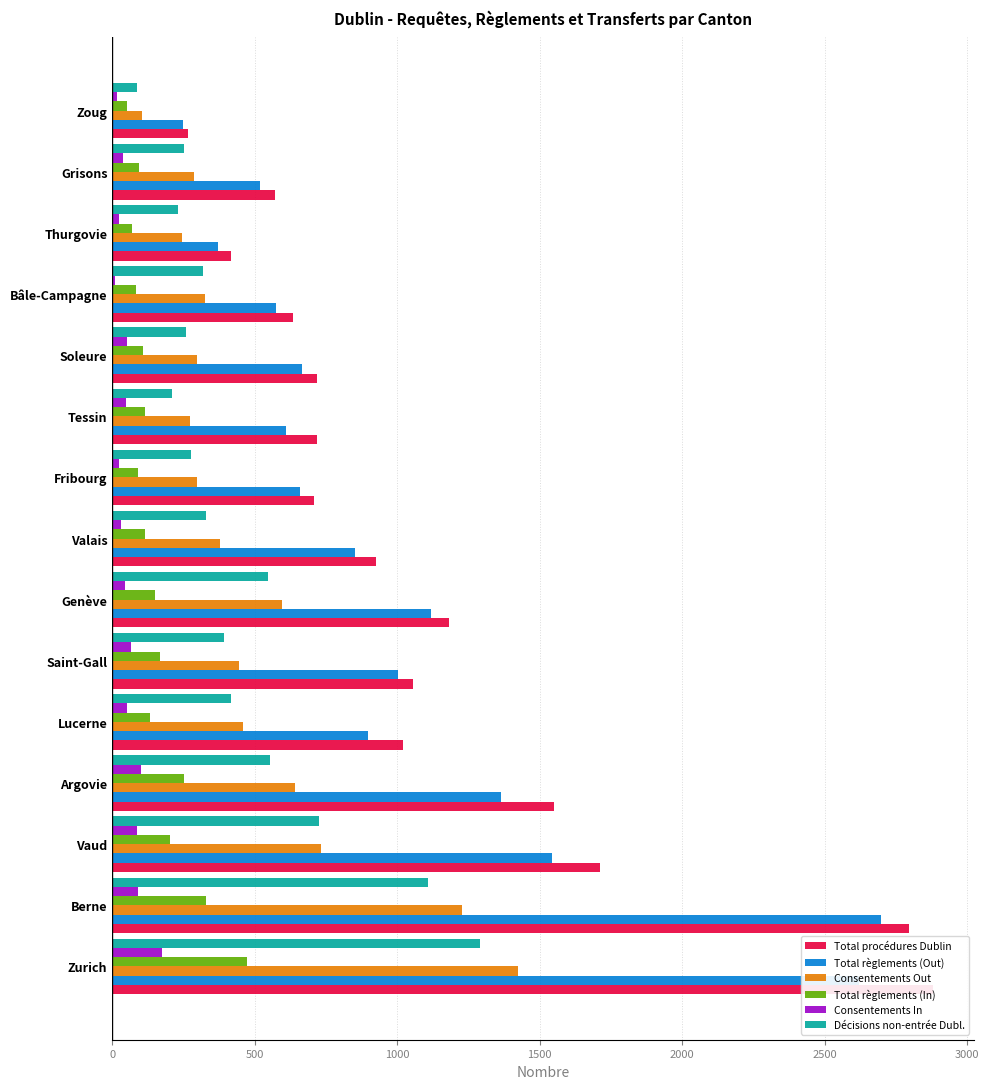

What value does the Total règlements (Out) series have at Genève, to the nearest 100?

1100